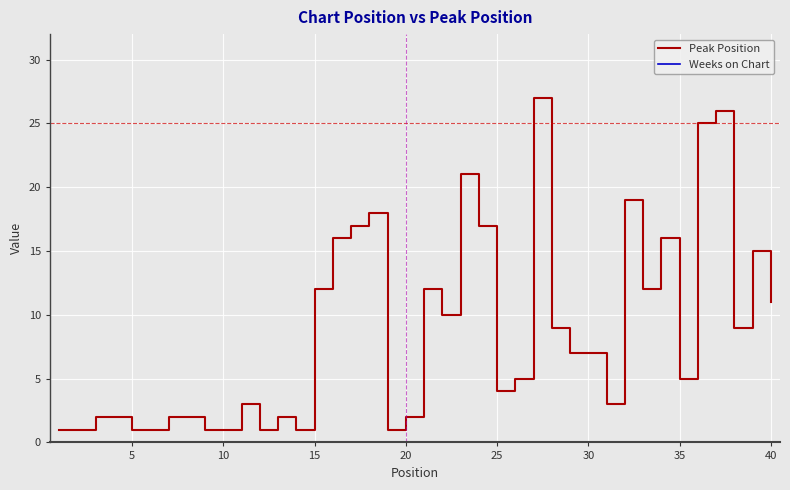

Is this an area chart (filled region under the line)?

No